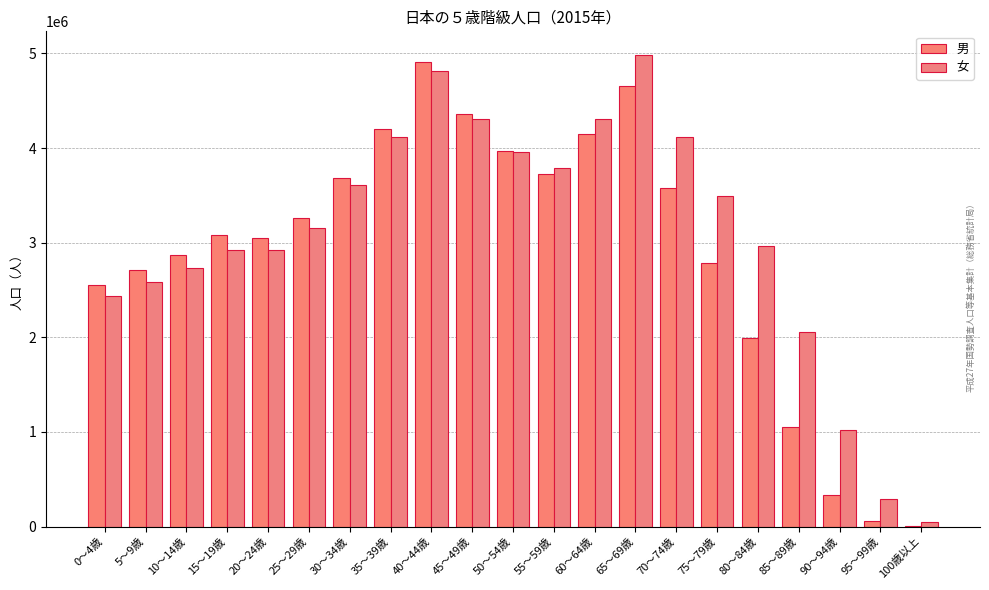

Between 20～24歳 and 70～74歳, which is larger?

70～74歳